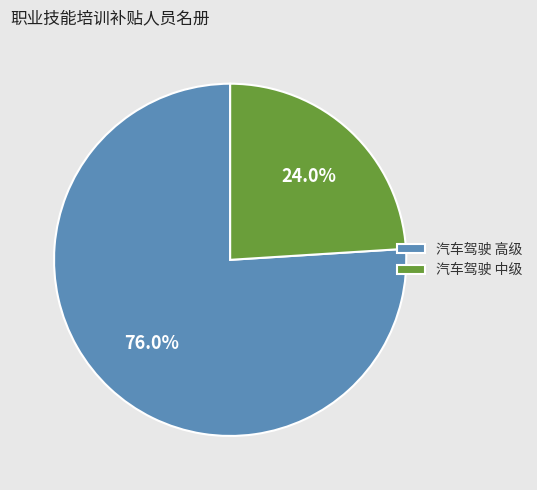

Approximately how many times larger is the value at 汽车驾驶 中级 compared to 汽车驾驶 高级?

0.3